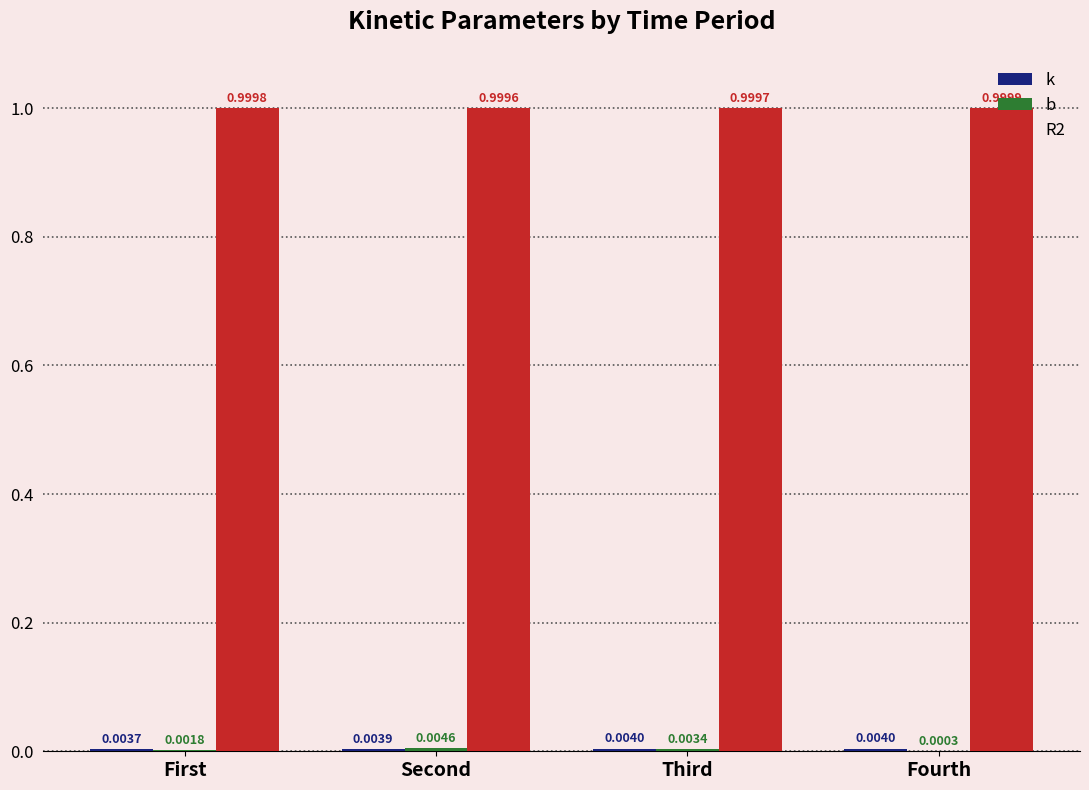

Which series has the largest total across all categories?

R2